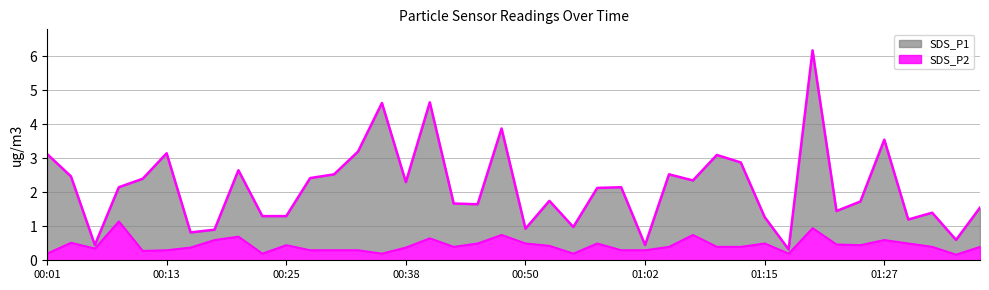

What is the lowest value of the SDS_P2 series?

0.2